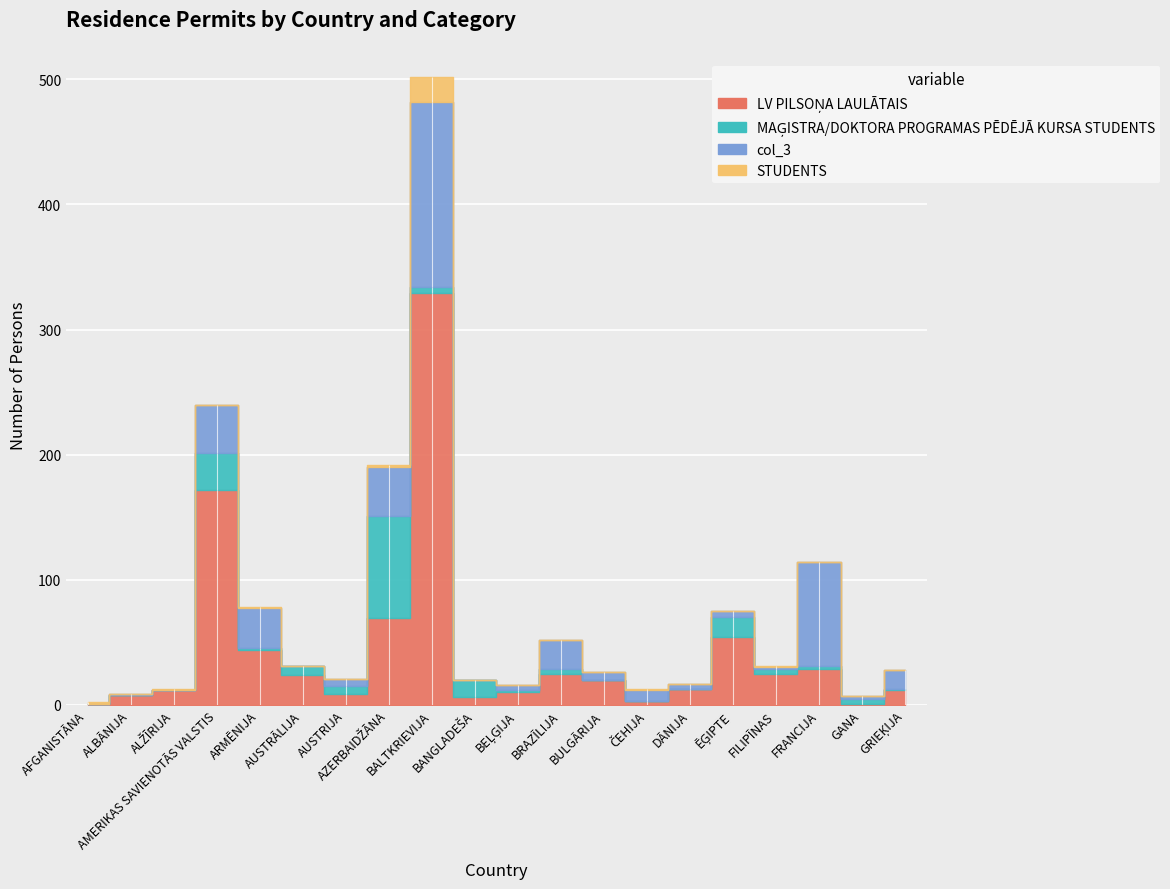

The LV PILSOŅA LAULĀTAIS series shows 8 at ALBĀNIJA. True or false?

True